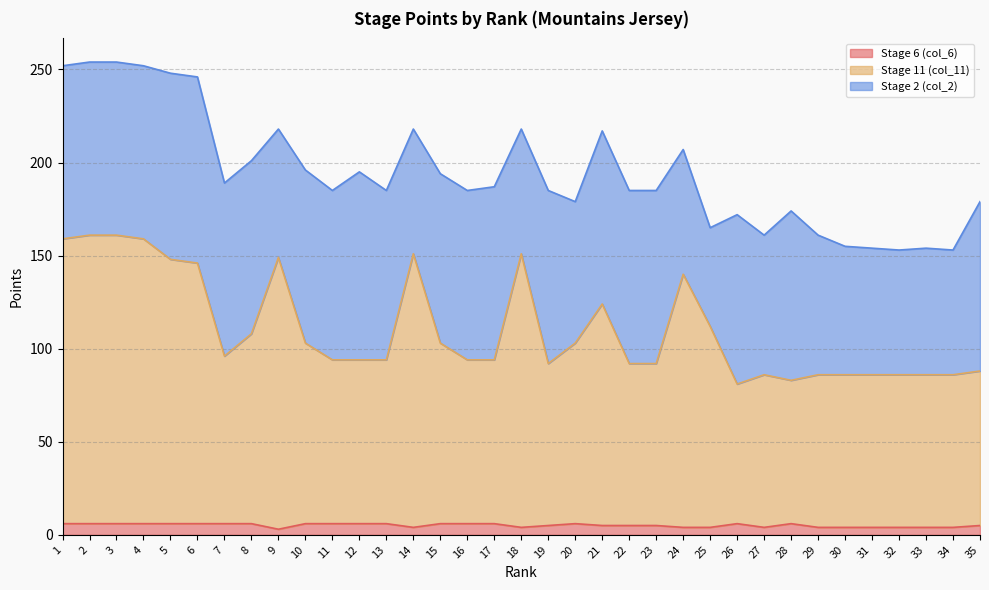

Is it true that Stage 11 (col_11) equals 52 at 25?

False